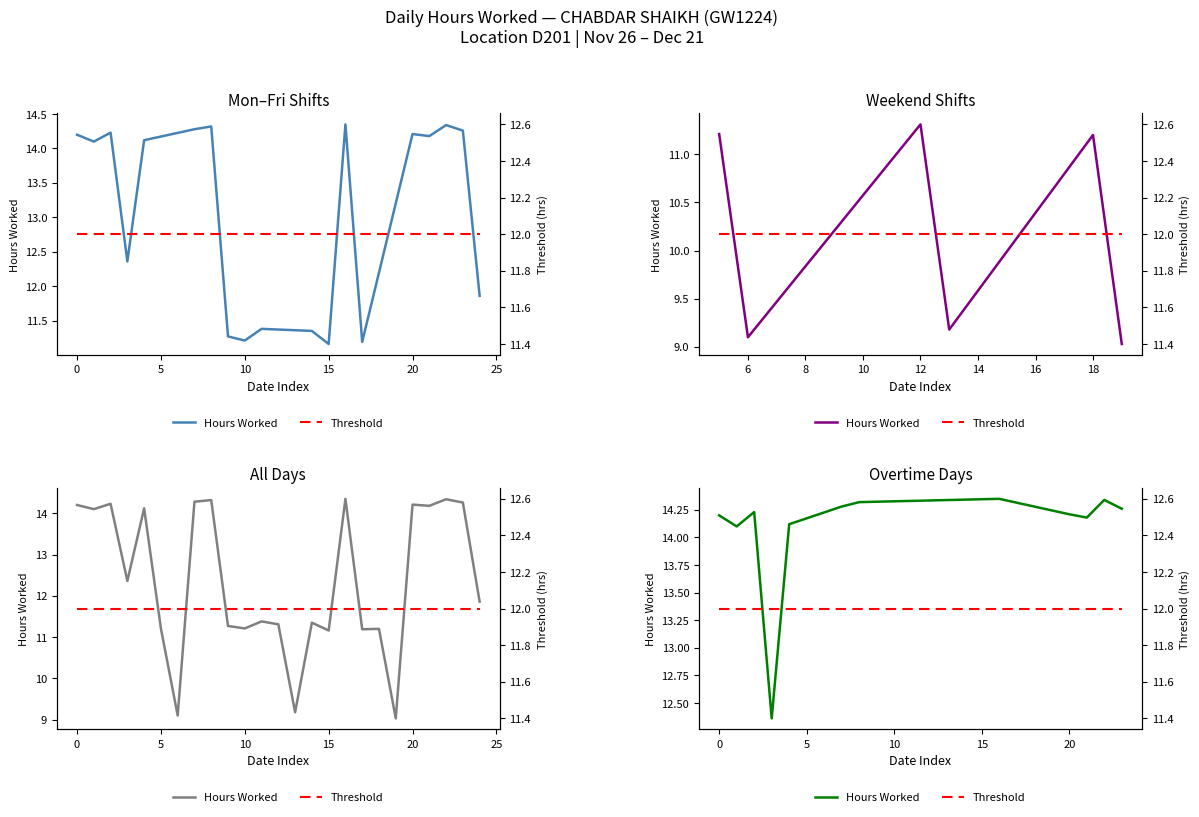

Between −5 and 30, which is larger?

30